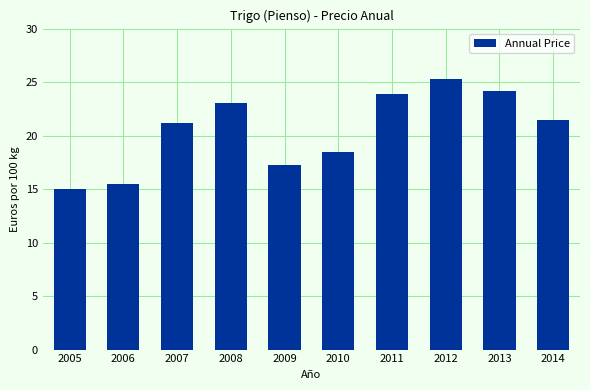

What is the difference between the maximum and minimum values?

10.3